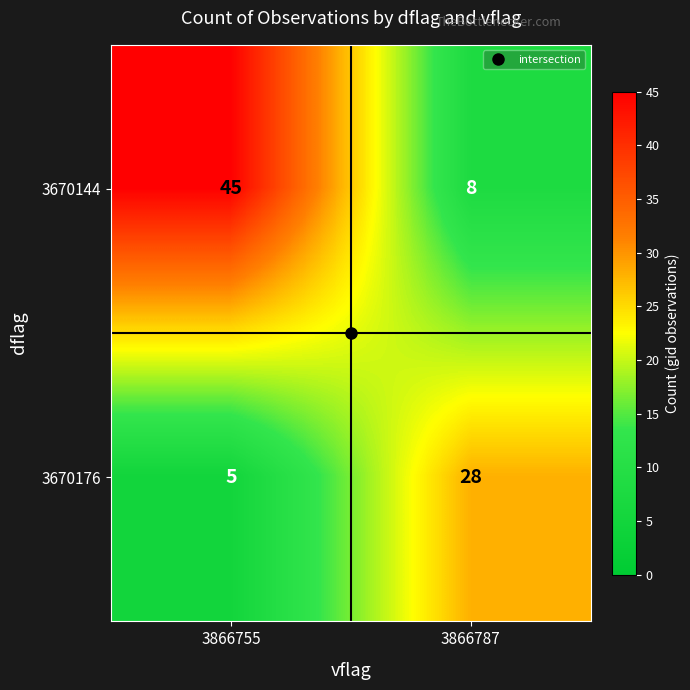

The value of 3670144 at 3866787 is 11. True or false?

False